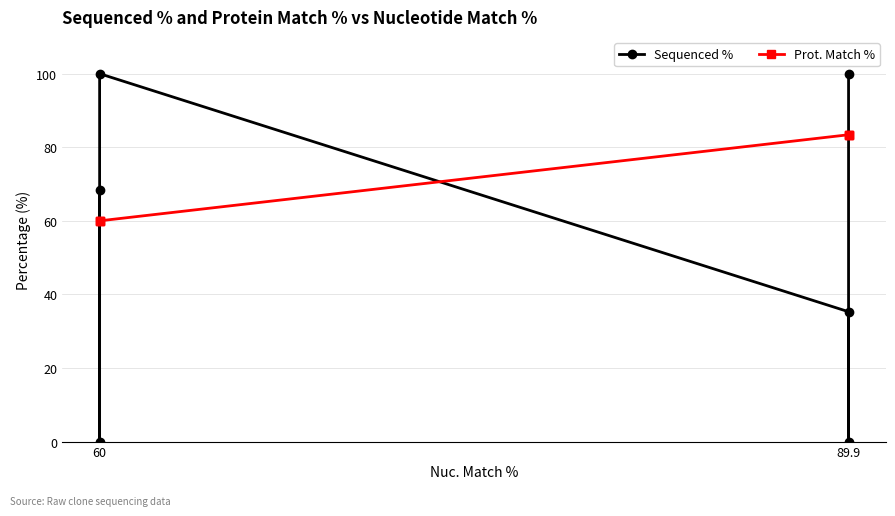

List the series in order of their overall mean, highest first.

Prot. Match %, Sequenced %